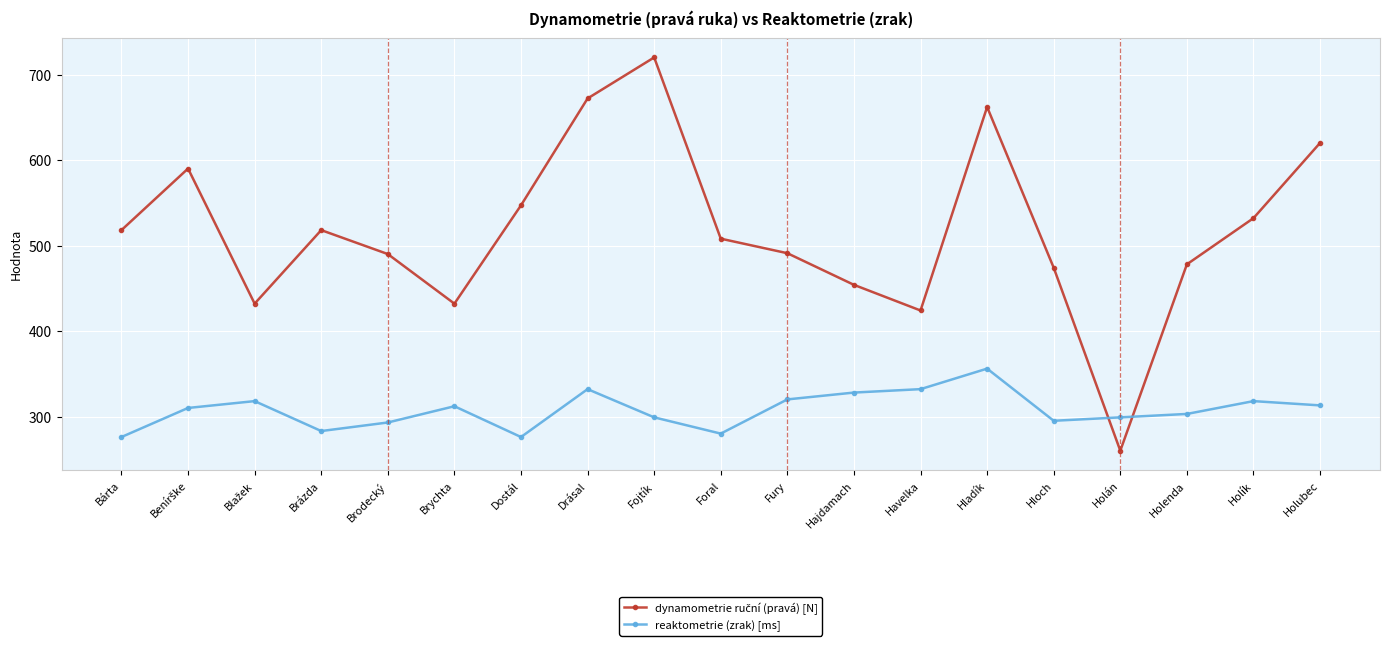

Is it true that reaktometrie (zrak) [ms] equals 299 at Fojtík?

True